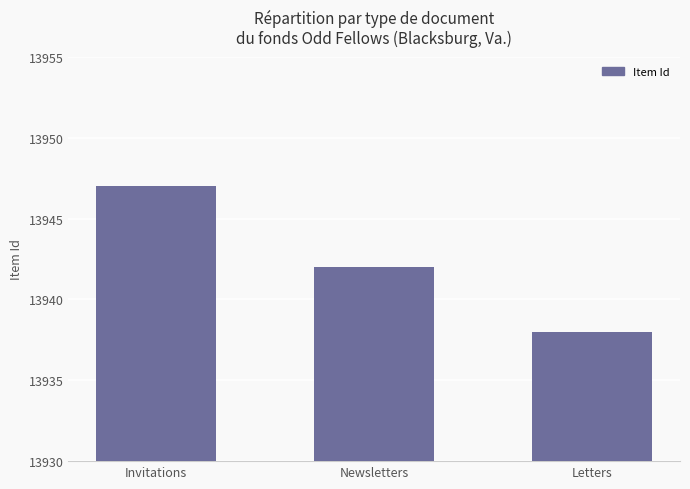

List the labels in order of value, smallest first.

Letters, Newsletters, Invitations